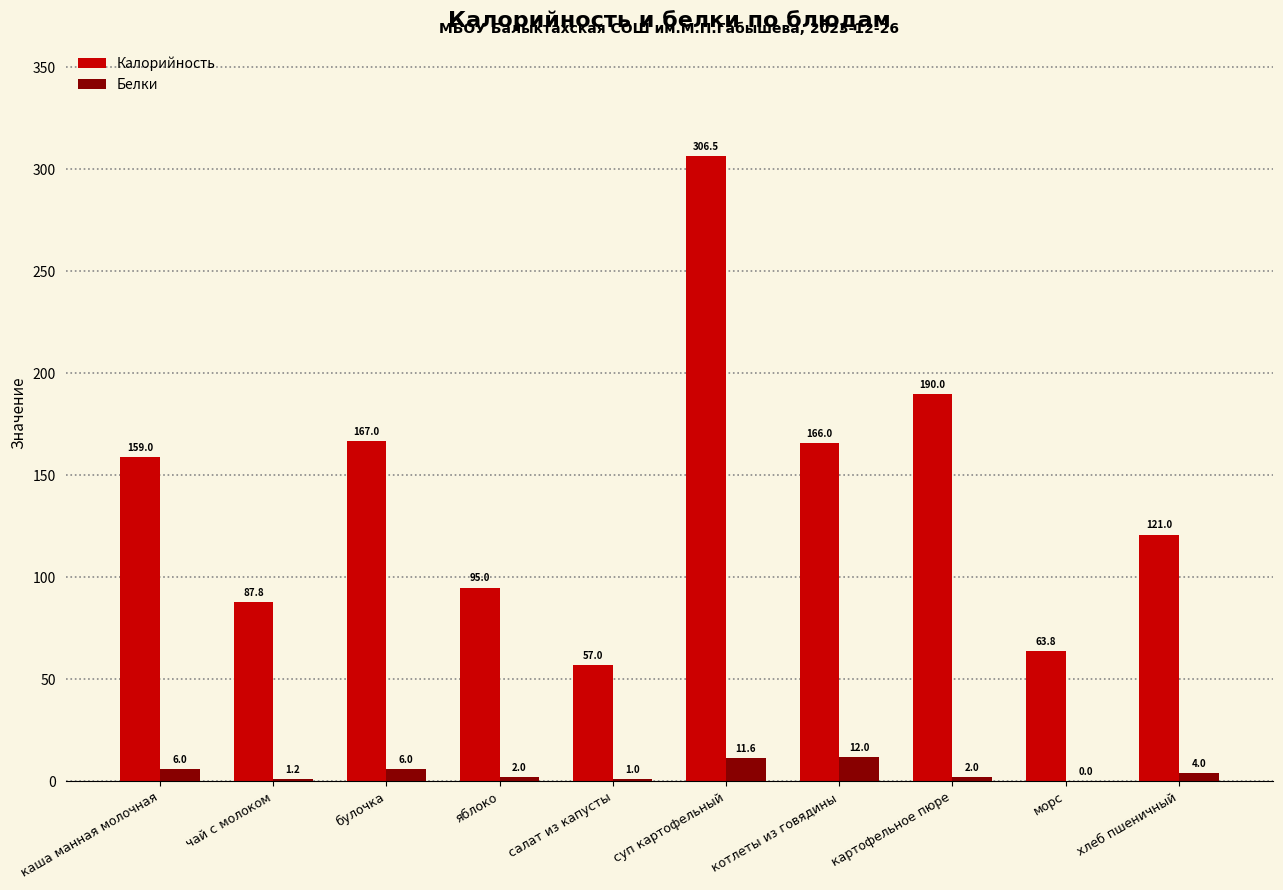

What is the sum of all Белки values?

45.8